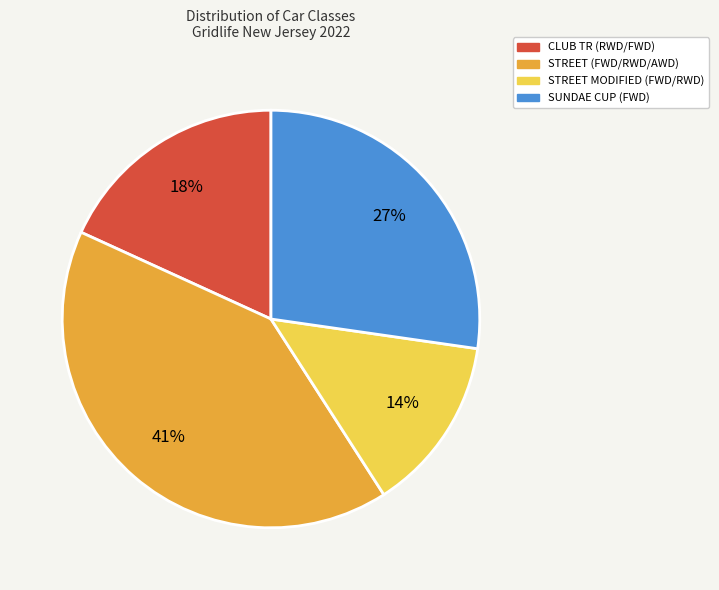

Is there a majority slice in this chart?

No